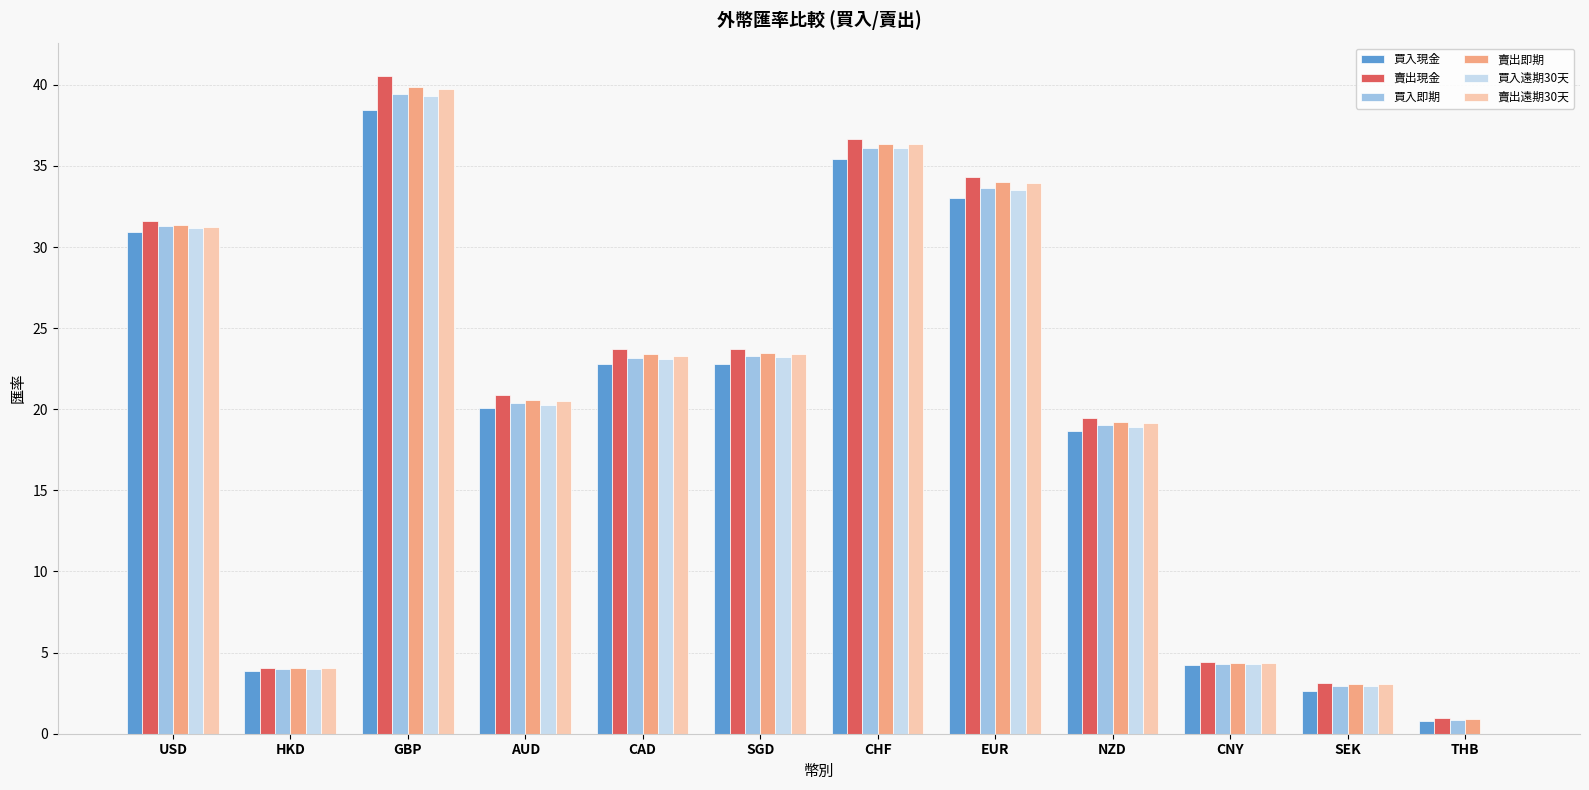

Are the bars horizontal?

No